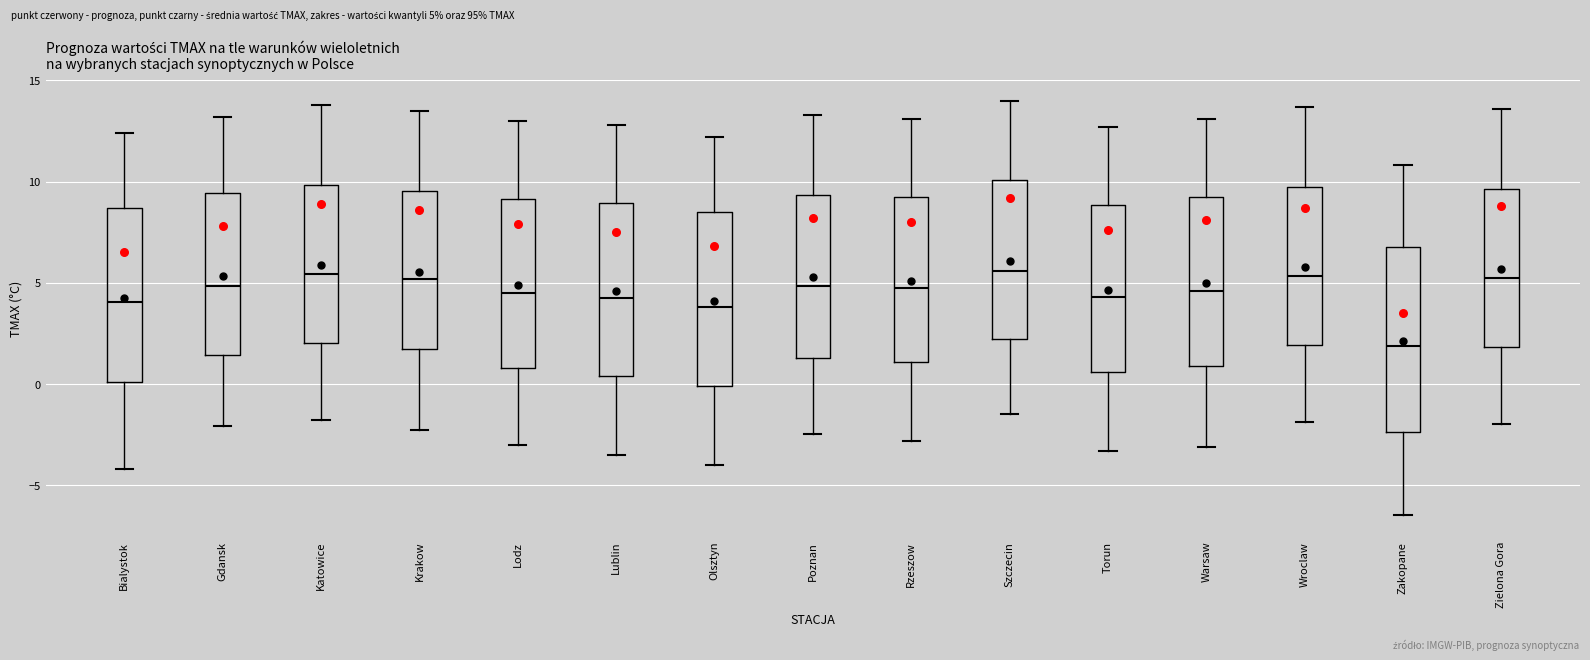

Comparing the boxes themselves (not the whiskers), which one is the tallest?

Zakopane